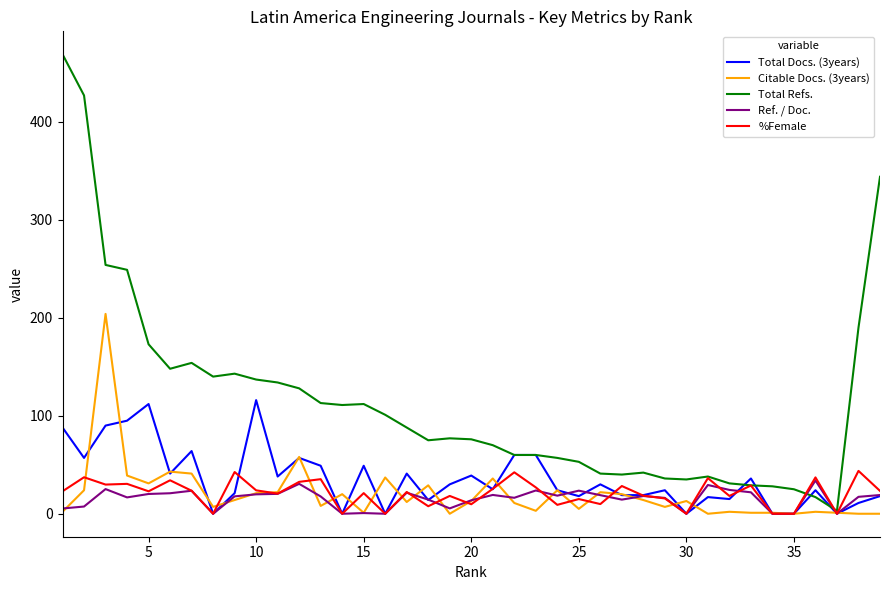

True or false: Ref. / Doc. and Total Docs. (3years) intersect in this chart.

True